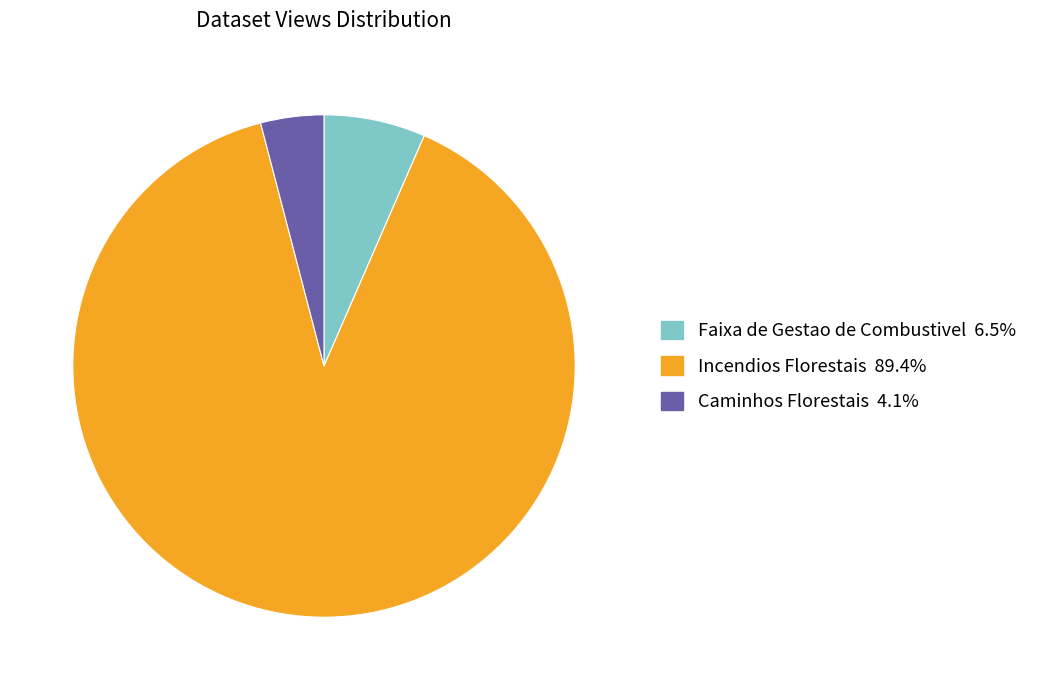

Do Incendios Florestais and Faixa de Gestao de Combustivel together represent more than half of the pie?

Yes